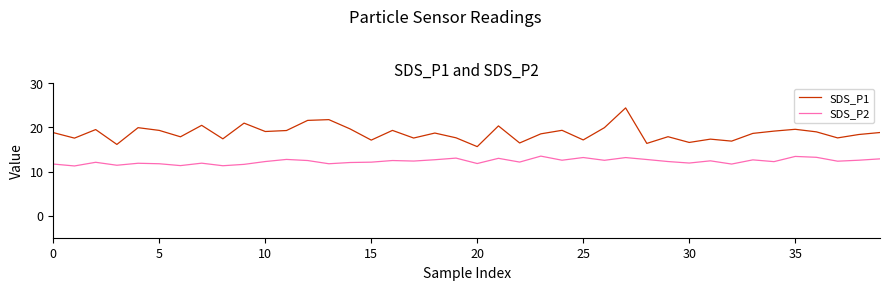

True or false: SDS_P2 and SDS_P1 intersect in this chart.

False